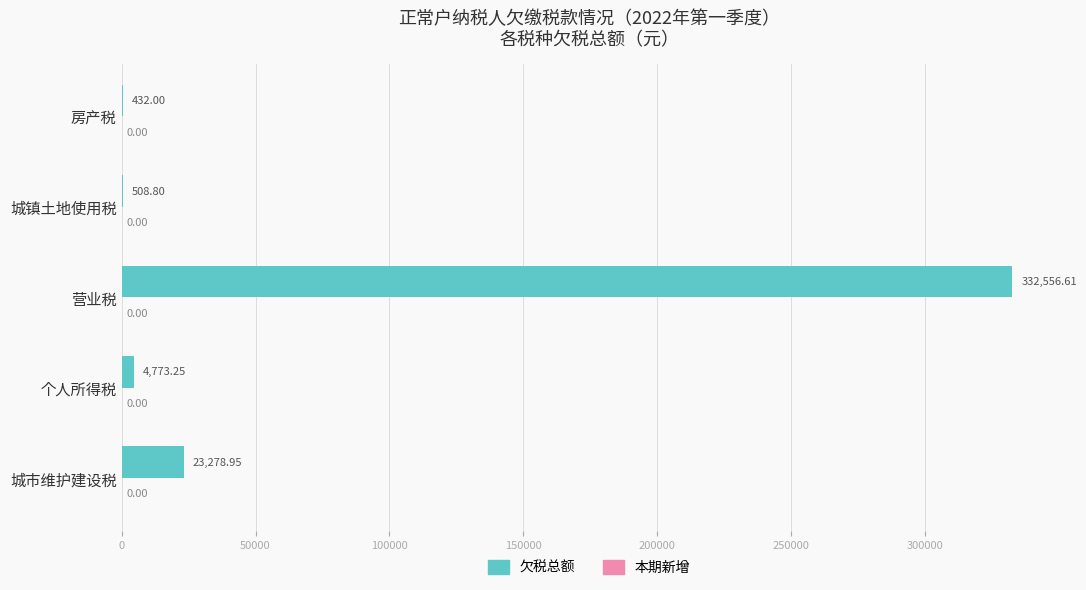

What is the change in value from 城市维护建设税 to 营业税?

+309277.7